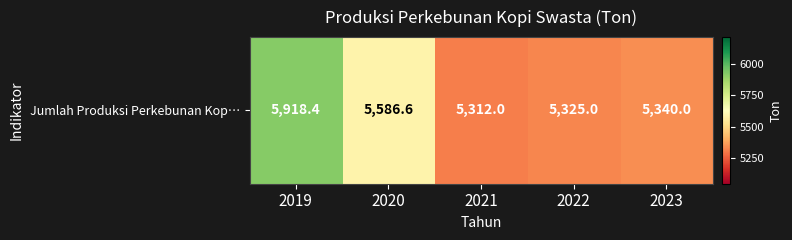

Between 2019 and 2021, which is larger?

2019